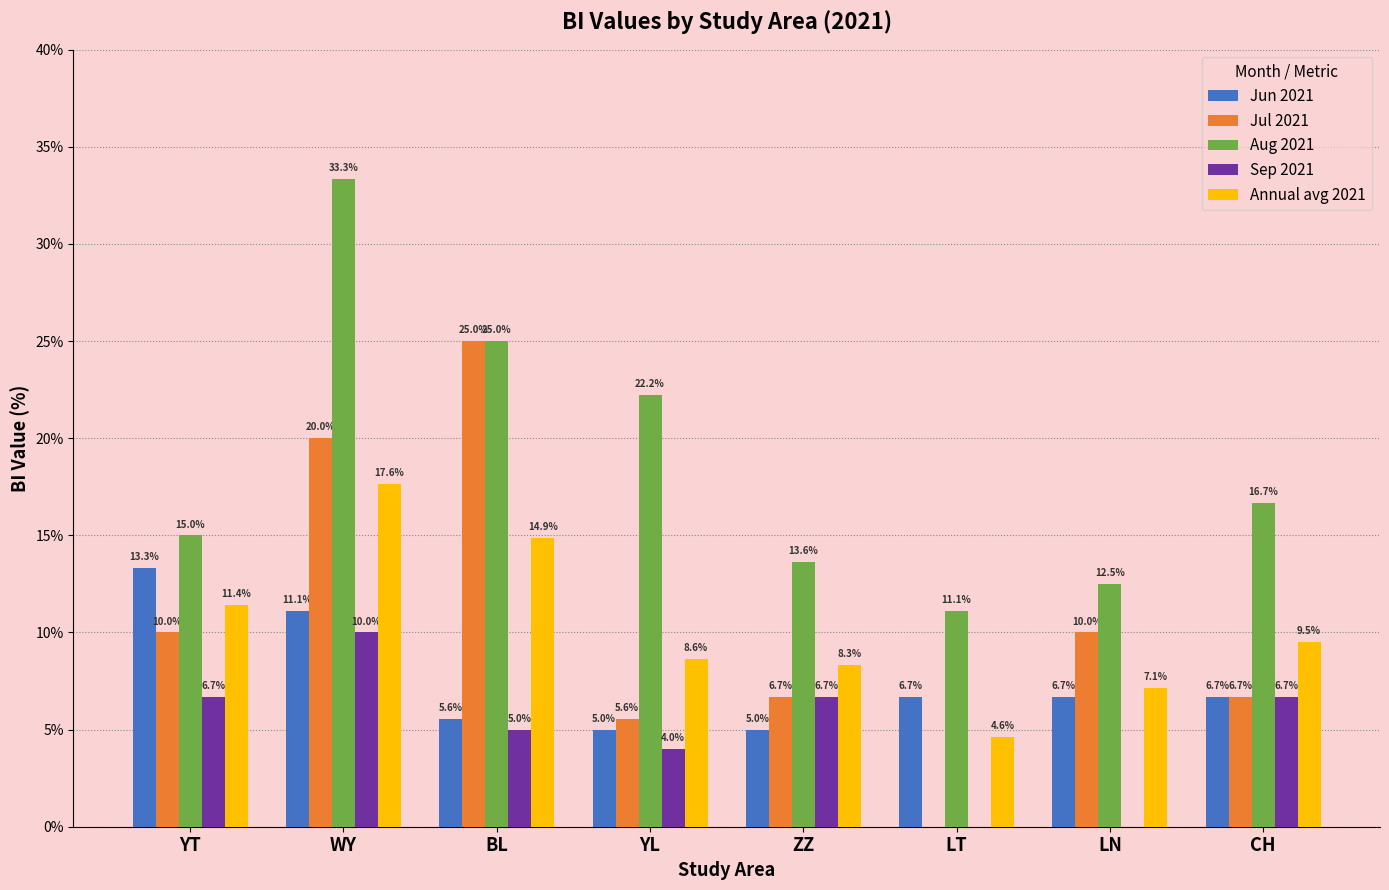

How many positive values does the Sep 2021 series have?

6